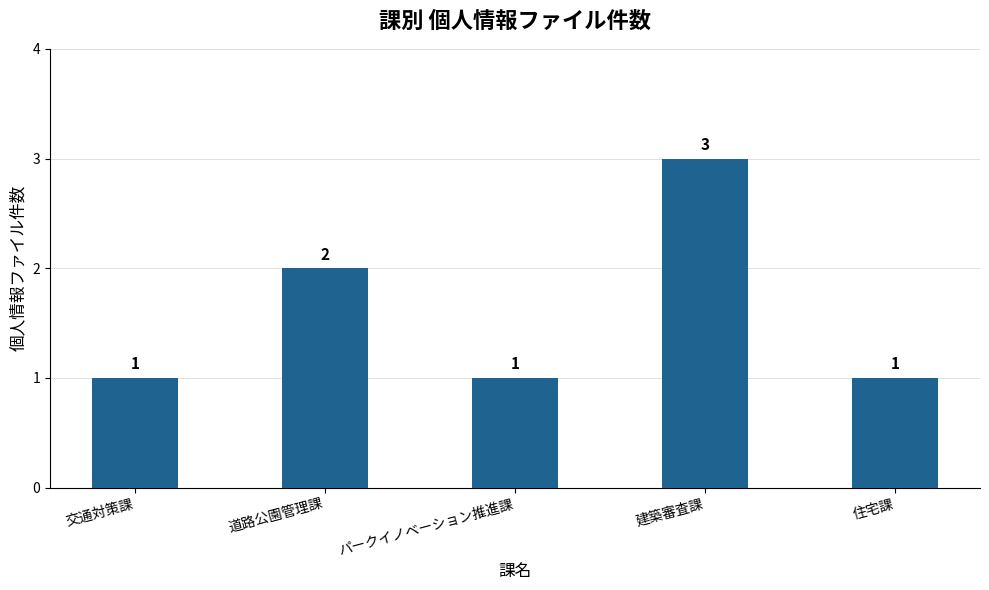

Does the chart contain stacked bars?

No